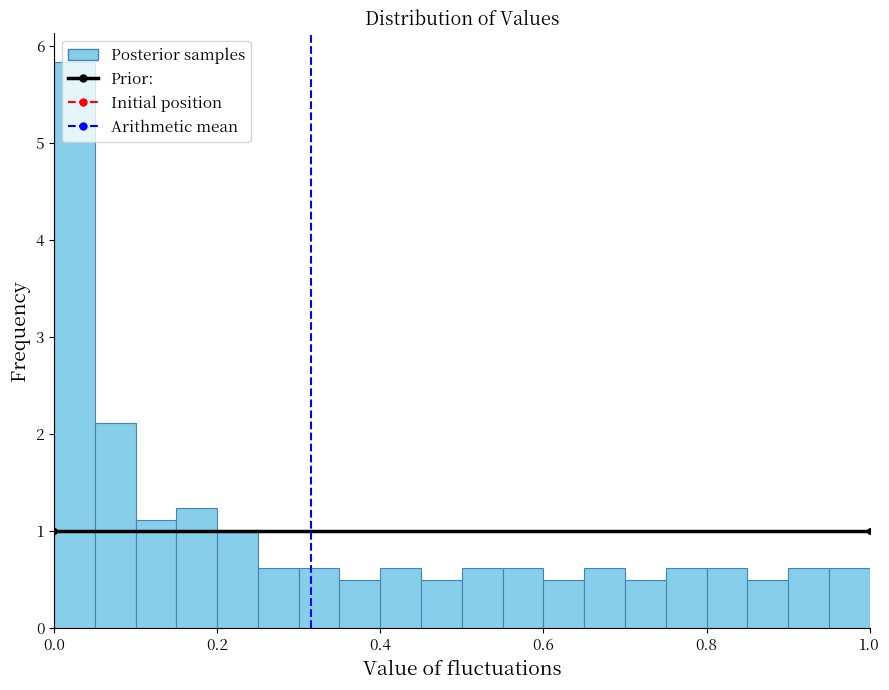

Around what value on the x-axis is the tallest bar? Give the approximate position of its centre, as read against the axis.

0.02